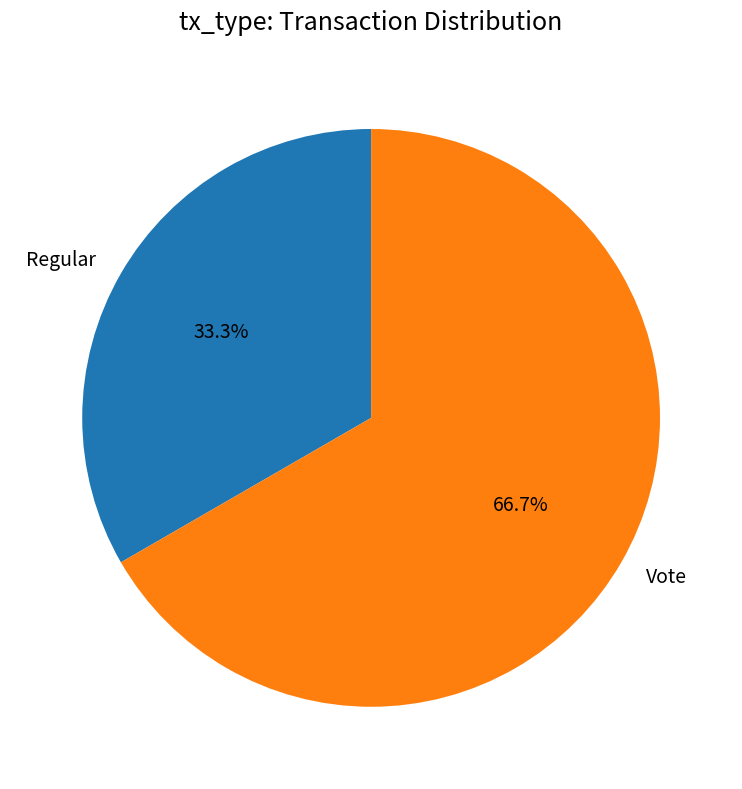

What portion of the pie excludes Vote?

33.3%